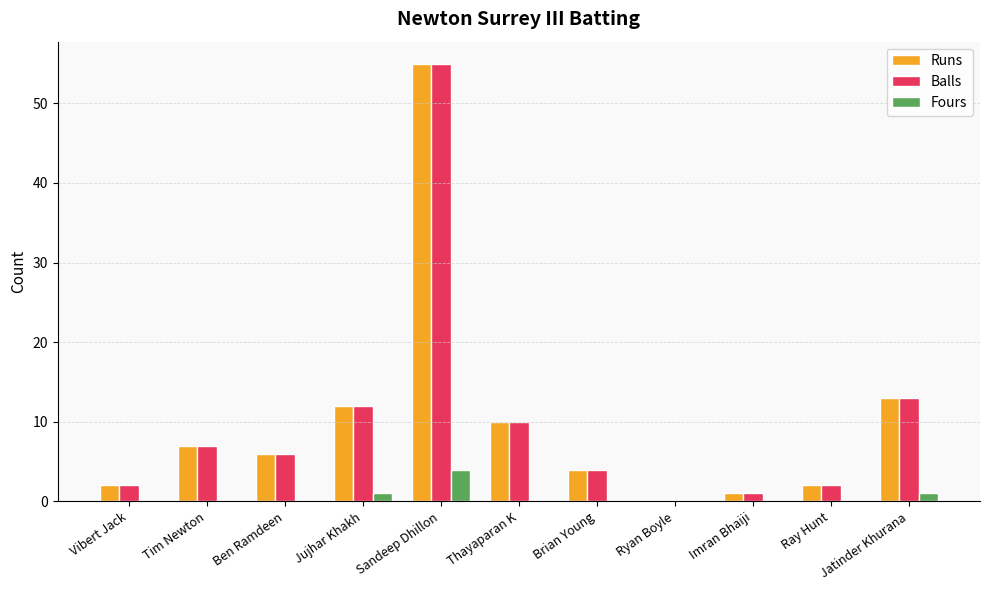

What is the average value of the Fours series?

1